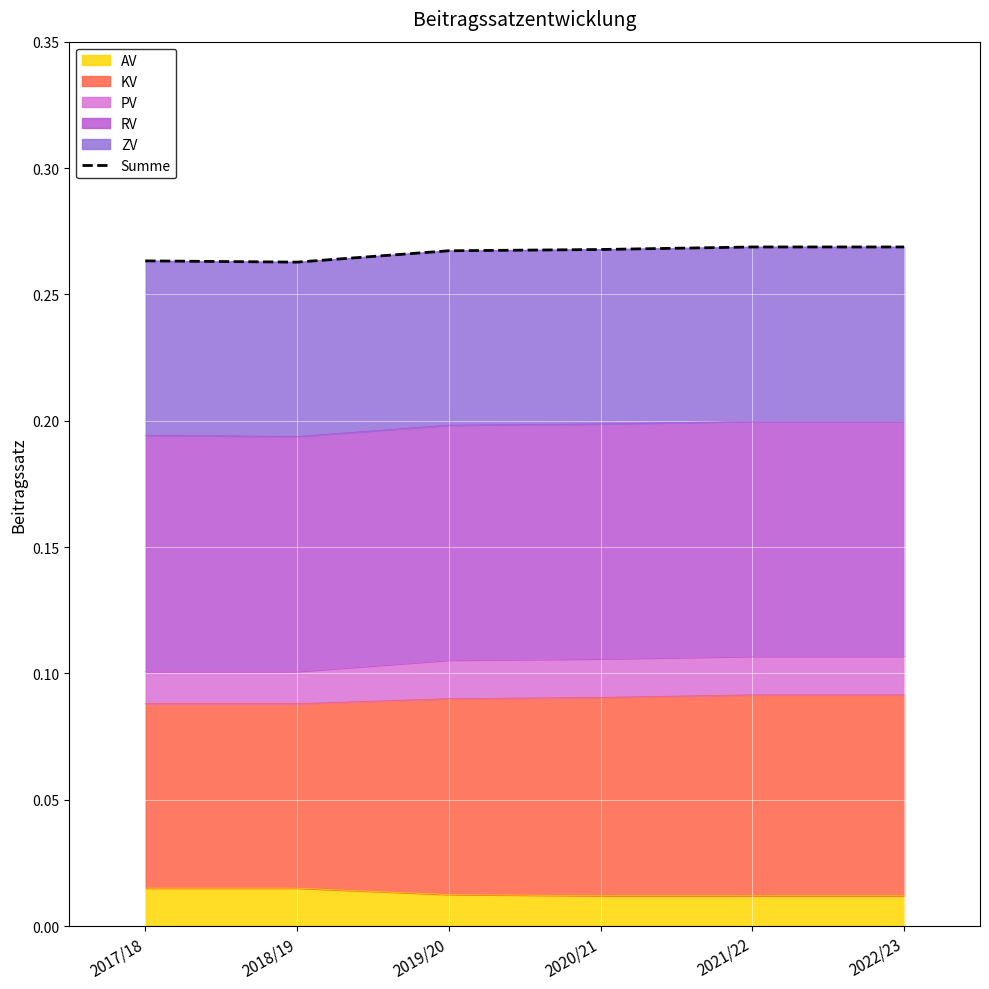

What is the value of the 4th point from the left?

0.3